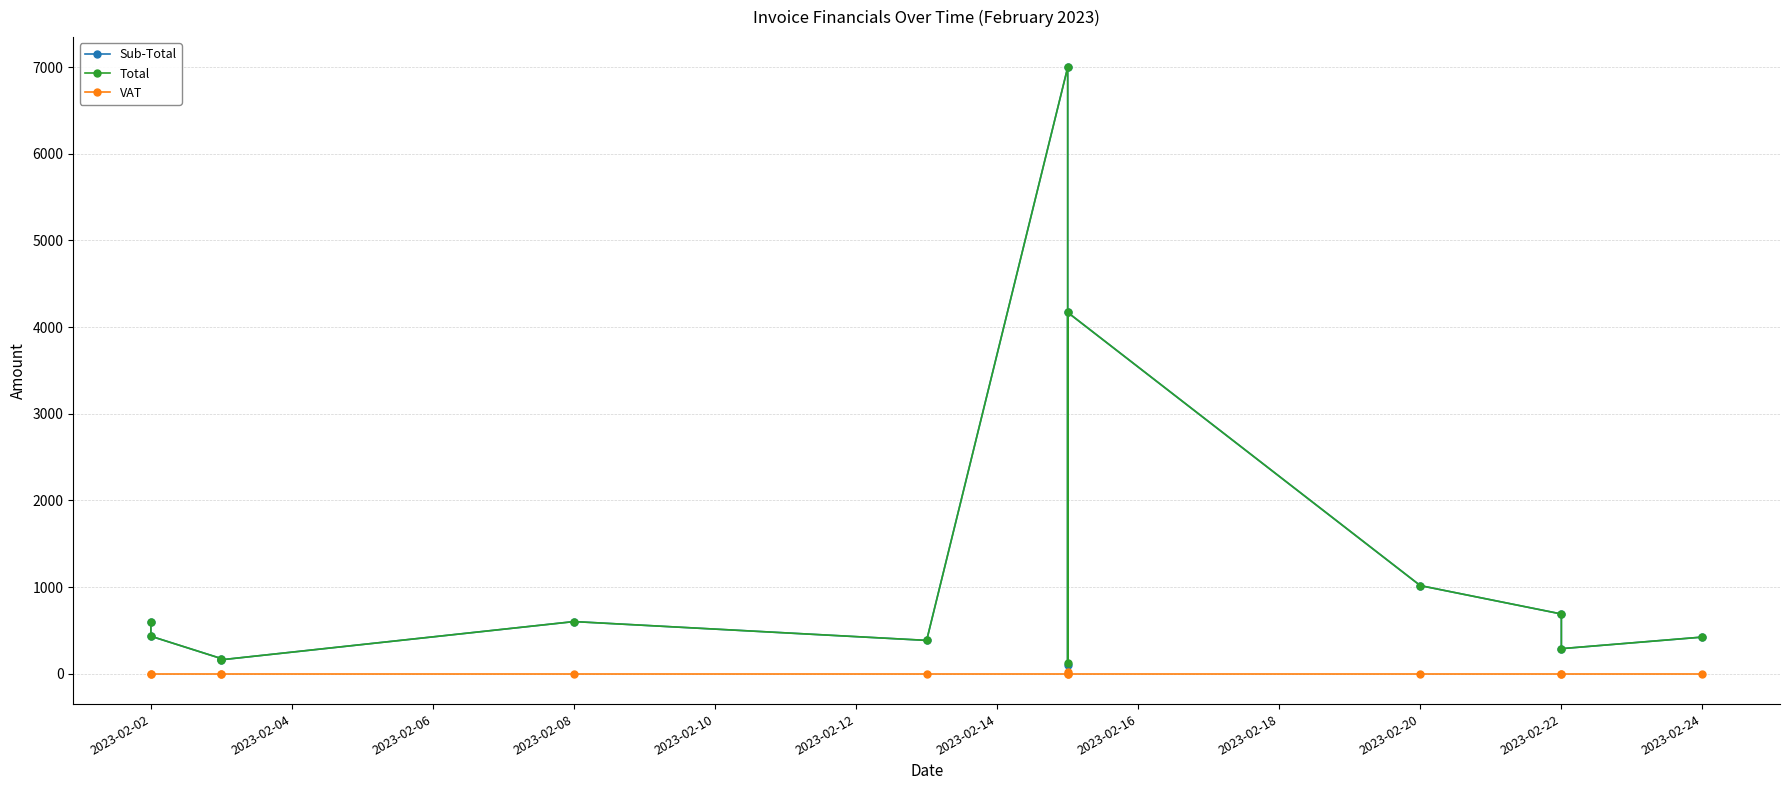

Count the number of data series in this chart.

3